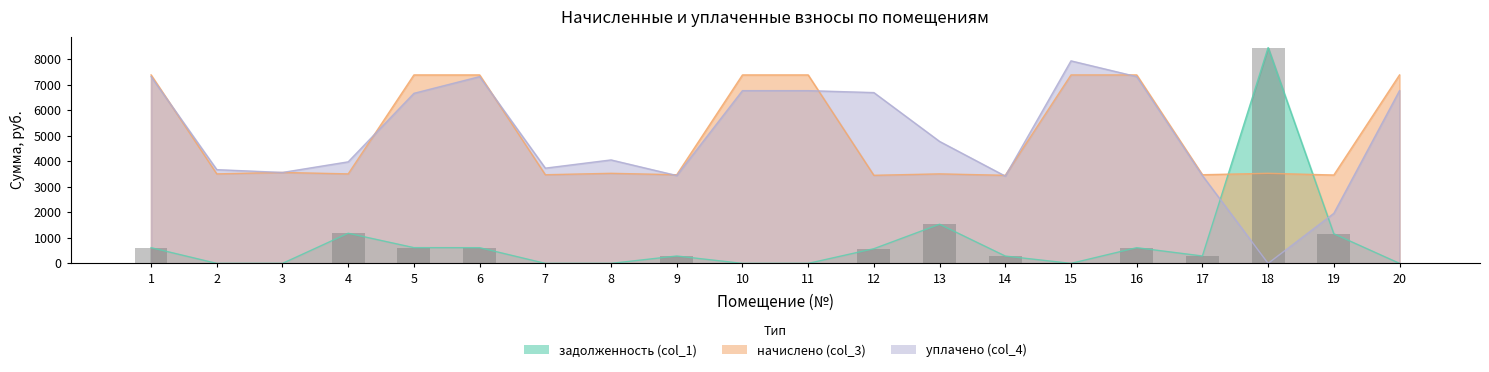

At 6, list the series in order from smallest to largest.

задолженность (col_1), уплачено (col_4), начислено (col_3)